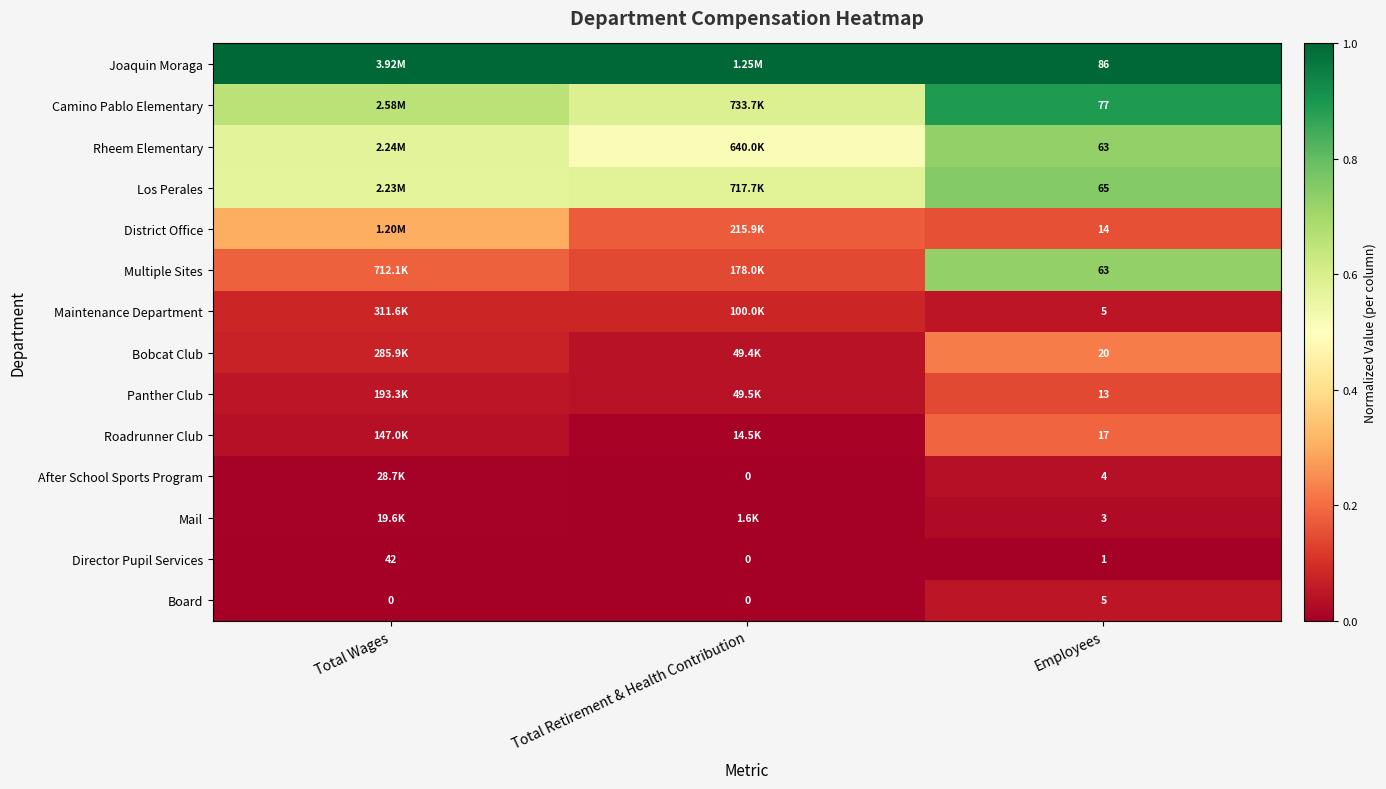

The Roadrunner Club series shows 0.1 at Employees. True or false?

False